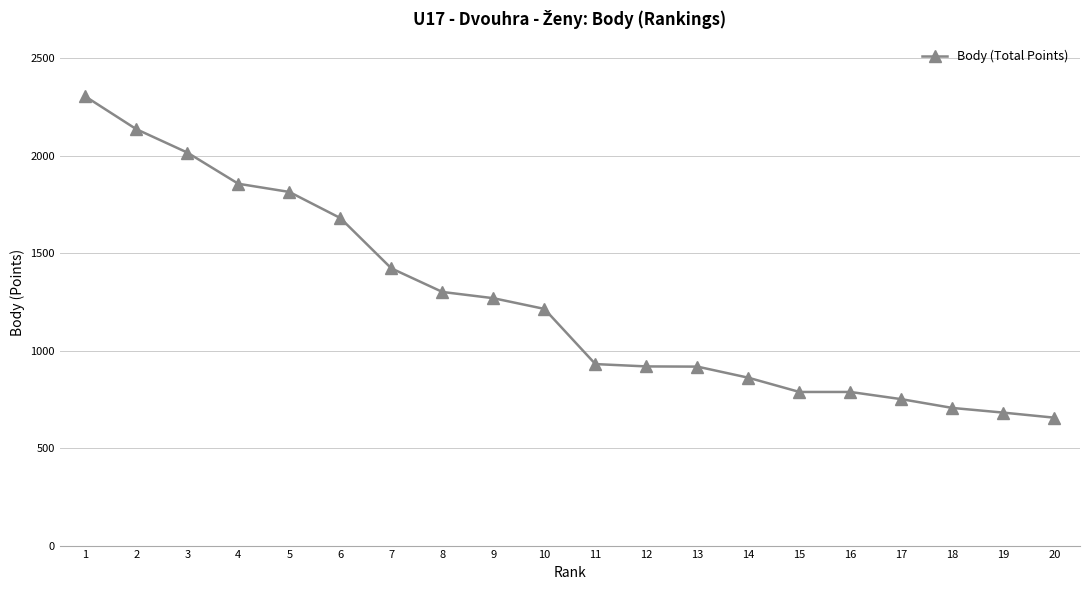

The value at 6 is 1680. True or false?

True